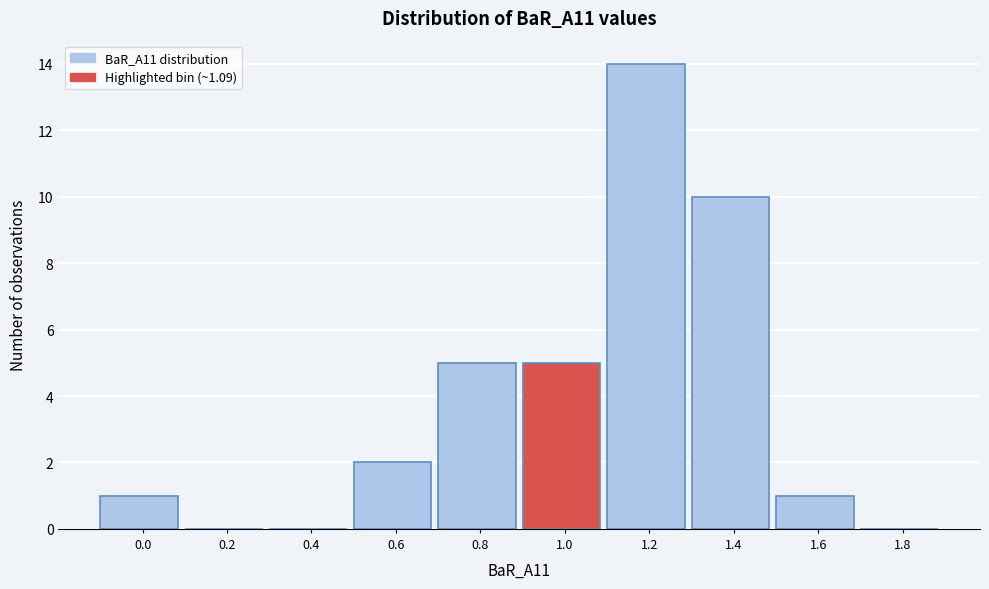

Reading left to right, what are all the values shown in this chart?

0.0=1	0.2=0	0.4=0	0.6=2	0.8=5	1.0=5	1.2=14	1.4=10	1.6=1	1.8=0